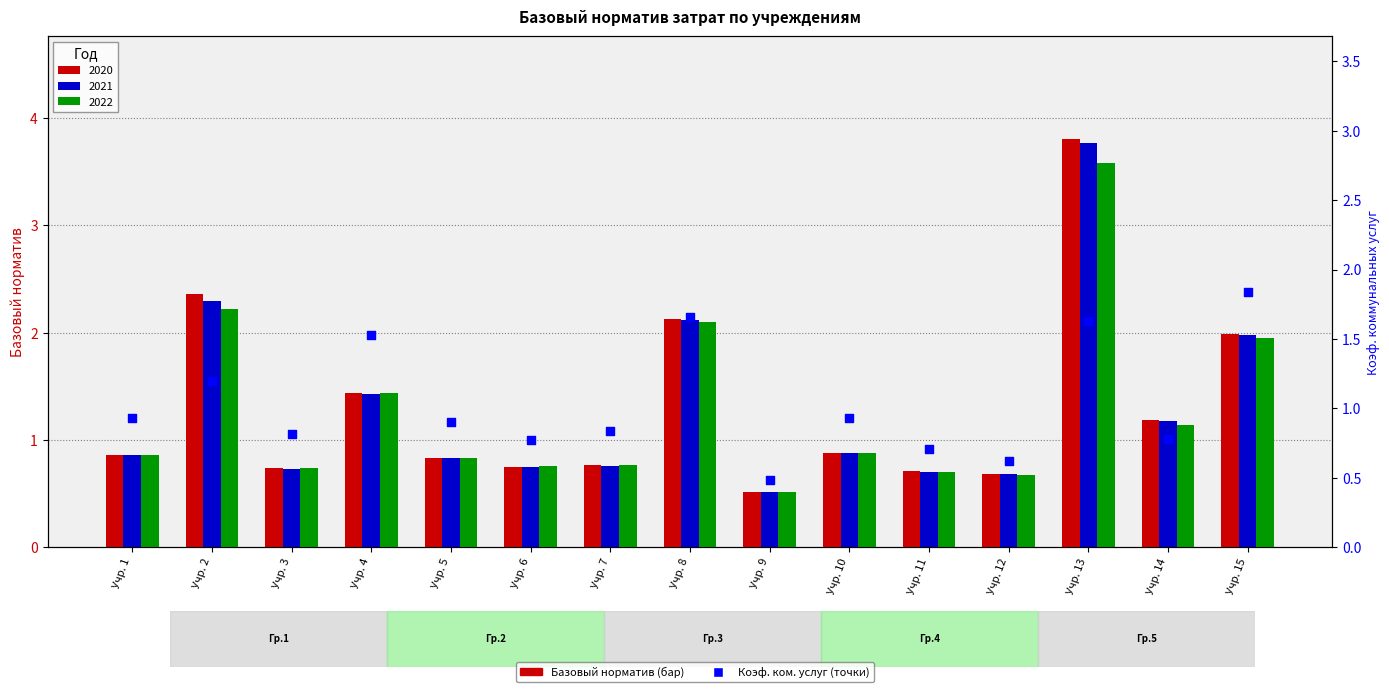

What is the change in value from Учр. 4 to Учр. 10?

-0.6